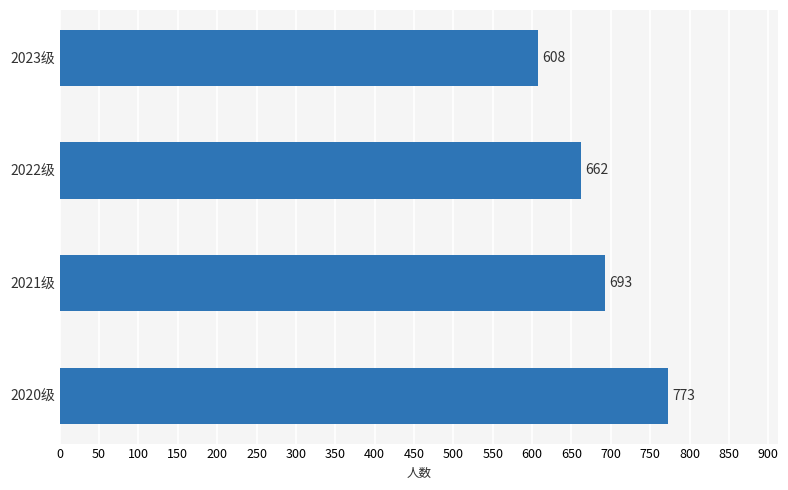

Count the number of categories in the chart.

4